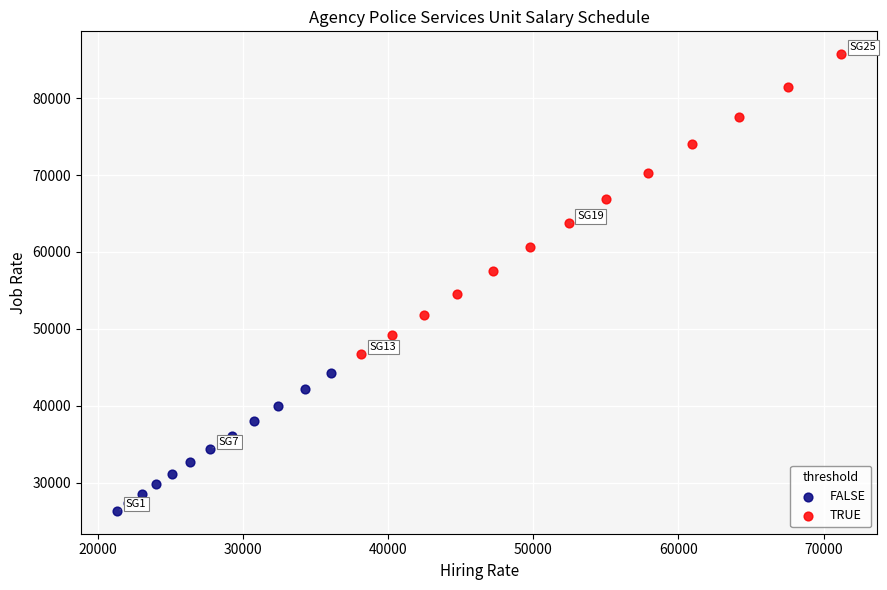

Which series contains the highest Y value?

TRUE